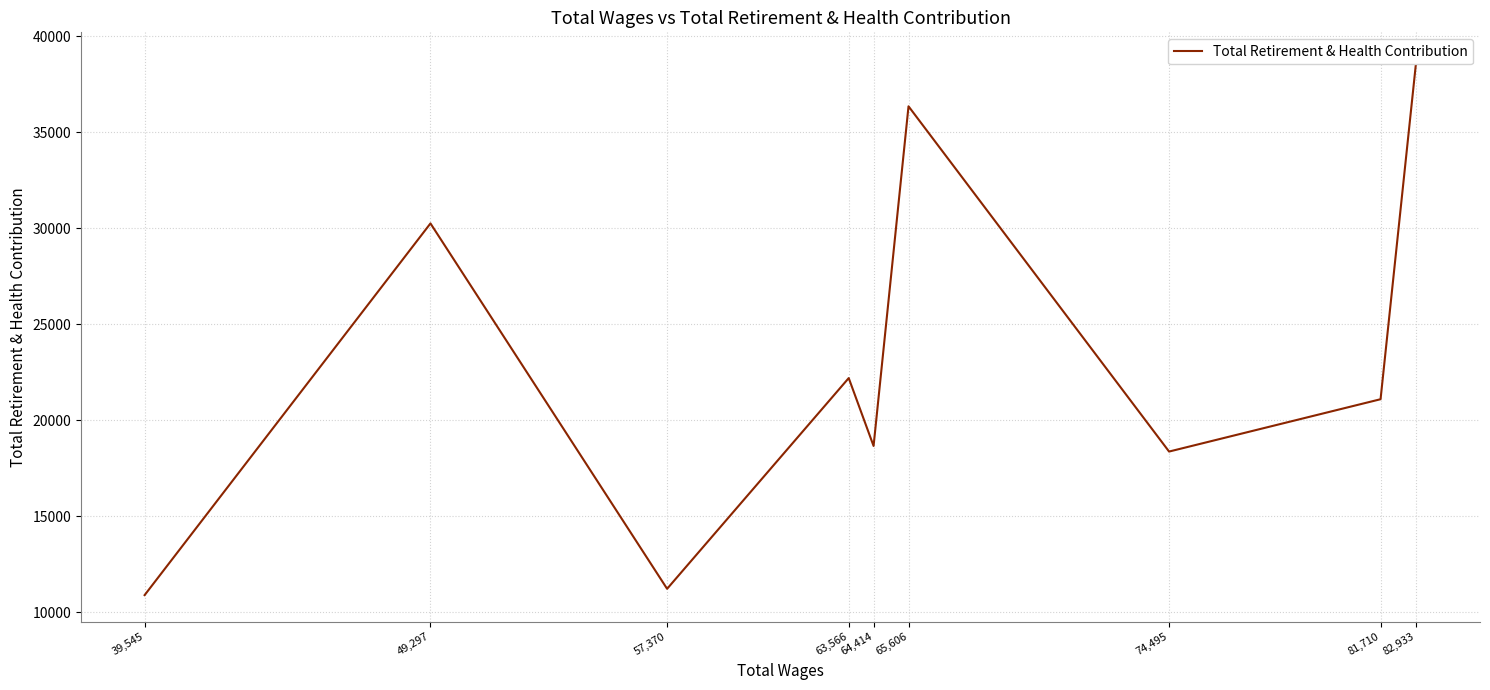

What is the sum of all values?

207821